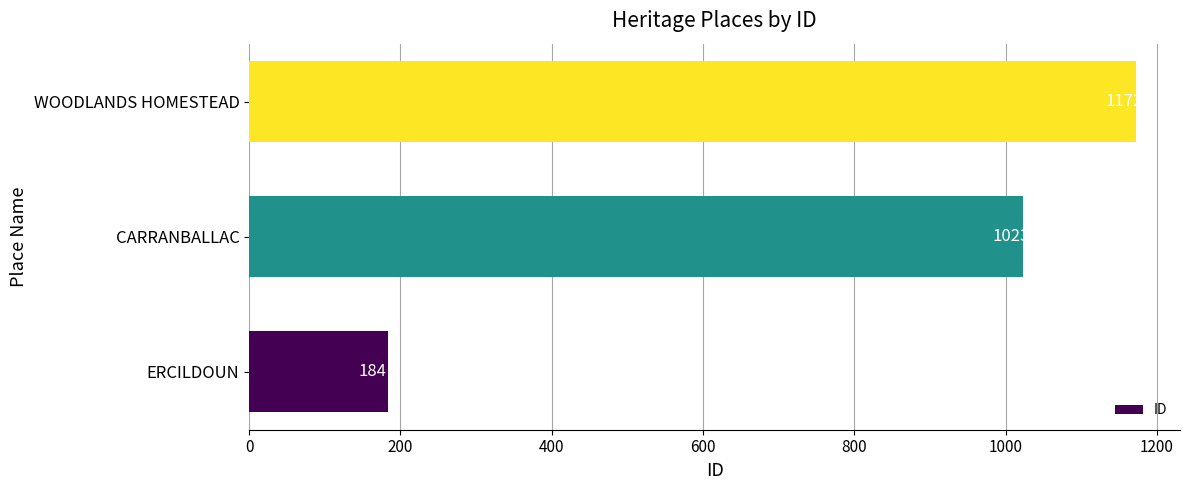

Approximately how many times larger is the value at CARRANBALLAC compared to WOODLANDS HOMESTEAD?

0.9